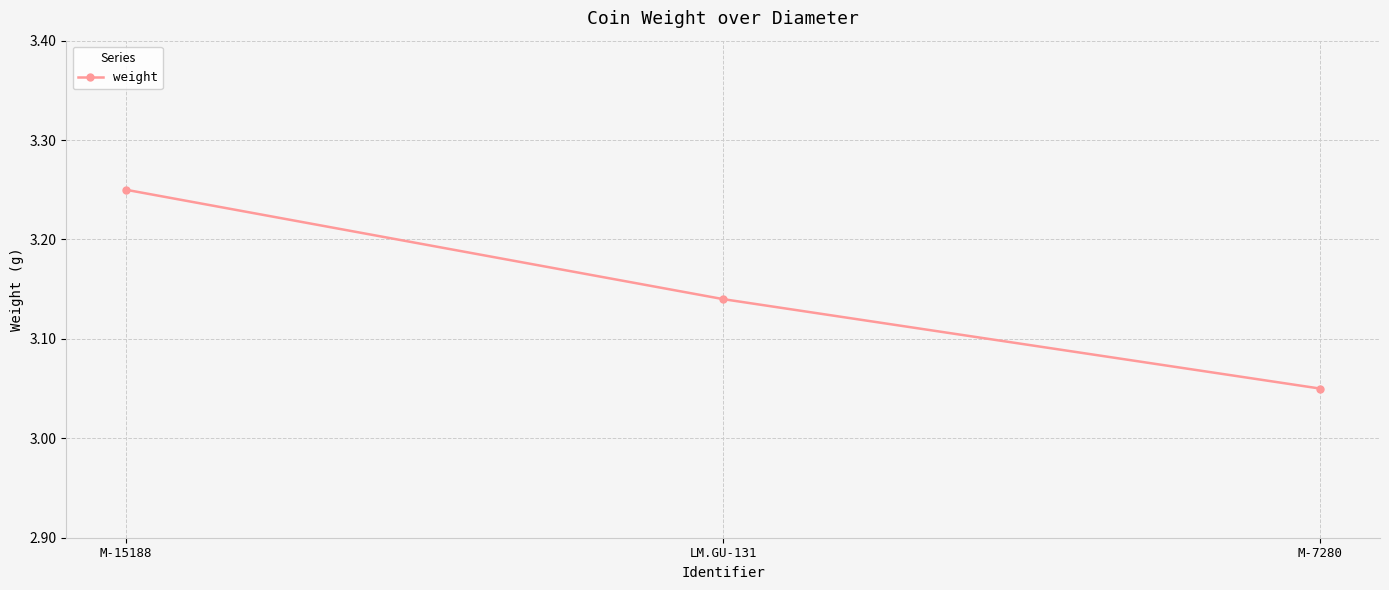

Which category has the highest value across all series?

M-15188